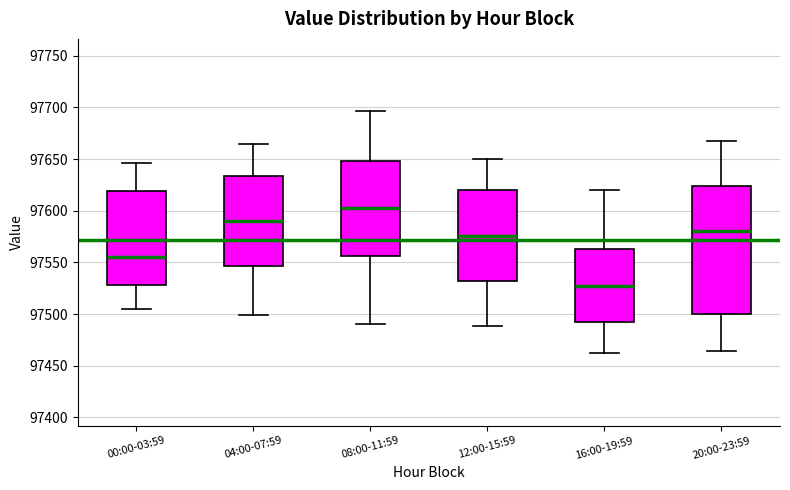

Reading left to right, read every box against the y-axis: the position of its median line, the range the box covers, and the ends of its whiskers. The values are not printed on the chart, so give them approximately, as read against the axis.

00:00-03:59: median 97555, box 97530 to 97620, whiskers 97505 to 97645
04:00-07:59: median 97590, box 97545 to 97635, whiskers 97500 to 97665
08:00-11:59: median 97600, box 97555 to 97650, whiskers 97490 to 97695
12:00-15:59: median 97575, box 97530 to 97620, whiskers 97490 to 97650
16:00-19:59: median 97525, box 97495 to 97565, whiskers 97460 to 97620
20:00-23:59: median 97580, box 97500 to 97625, whiskers 97465 to 97665